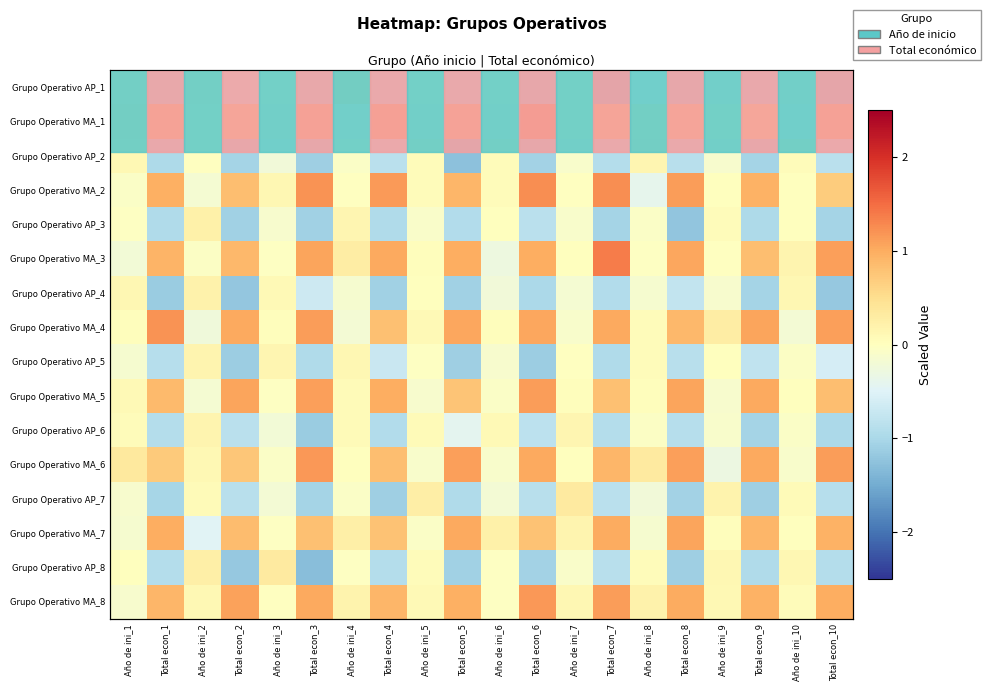

True or false: Grupo Operativo MA_5 has a value of 0.4 at Total econ_1.

False